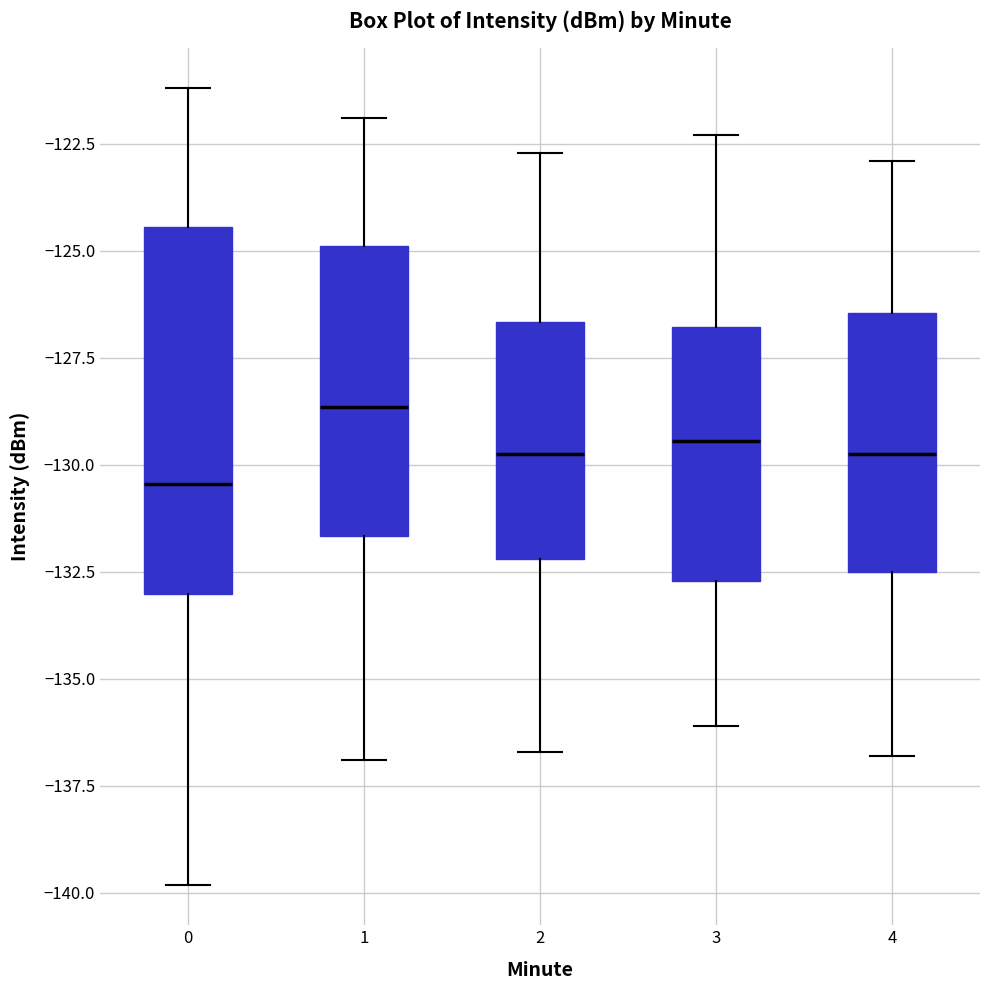

Reading left to right, transcribe this box plot: for each box, give where its median line is, the range the box spans, and where its two whiskers end, as read against the y-axis. The values are not printed on the chart, so give them approximately, as read against the axis.

0: median -130.5, box -133.0 to -124.5, whiskers -140.0 to -121.0
1: median -128.5, box -131.5 to -125.0, whiskers -137.0 to -122.0
2: median -129.5, box -132.0 to -126.5, whiskers -136.5 to -122.5
3: median -129.5, box -132.5 to -127.0, whiskers -136.0 to -122.5
4: median -129.5, box -132.5 to -126.5, whiskers -137.0 to -123.0